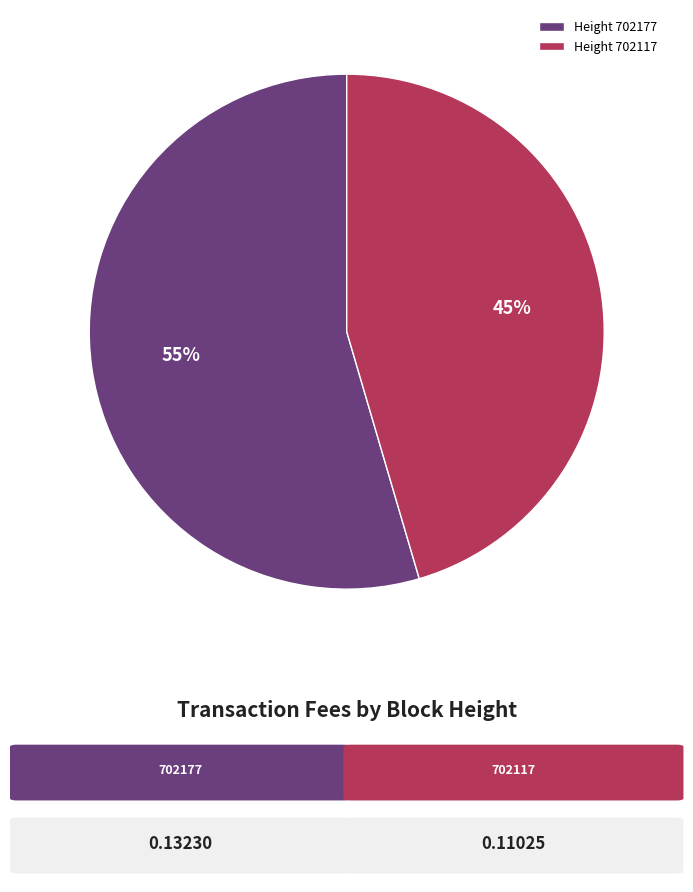

Combined, do Height 702117 and Height 702177 account for over 50%?

Yes